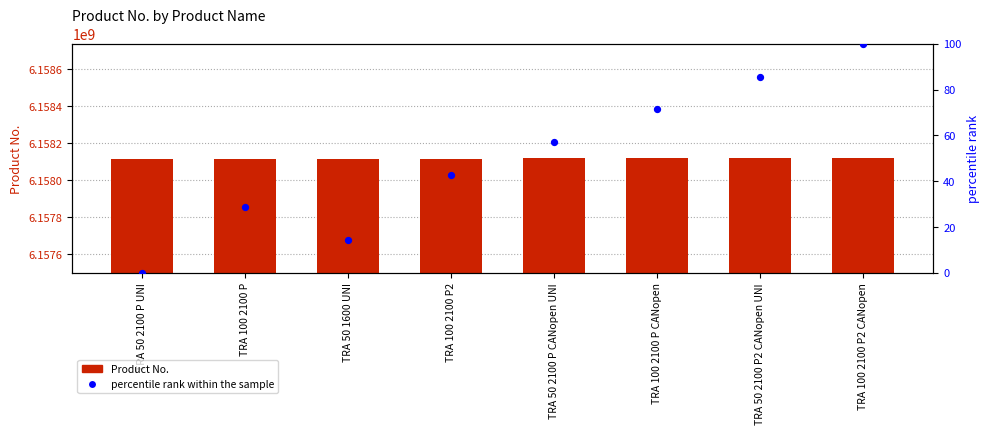

Is the value of percentile rank within the sample at TRA 100 2100 P2 greater than the value of Product No. at TRA 100 2100 P?

No